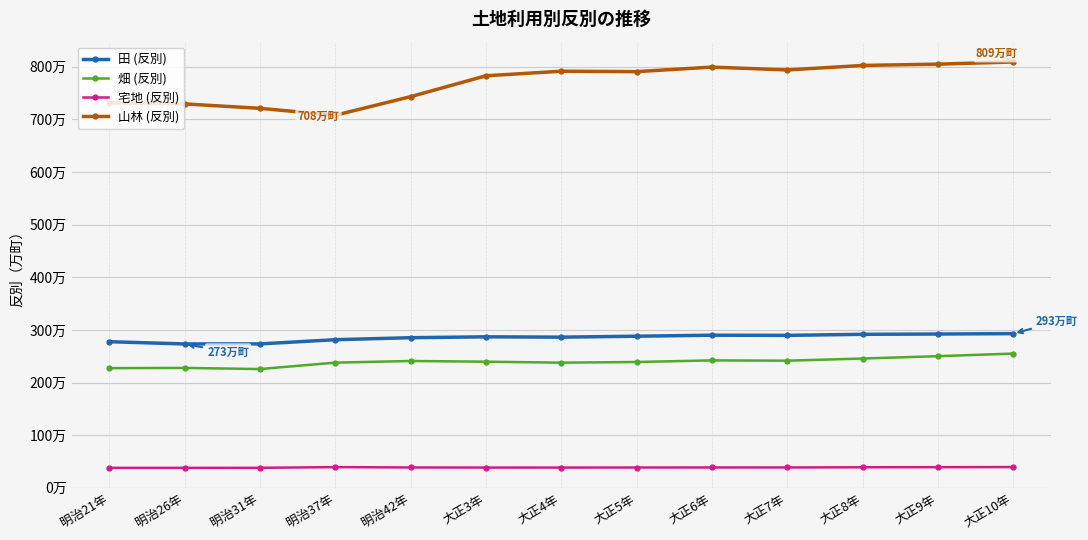

What is the smallest value displayed?

380509